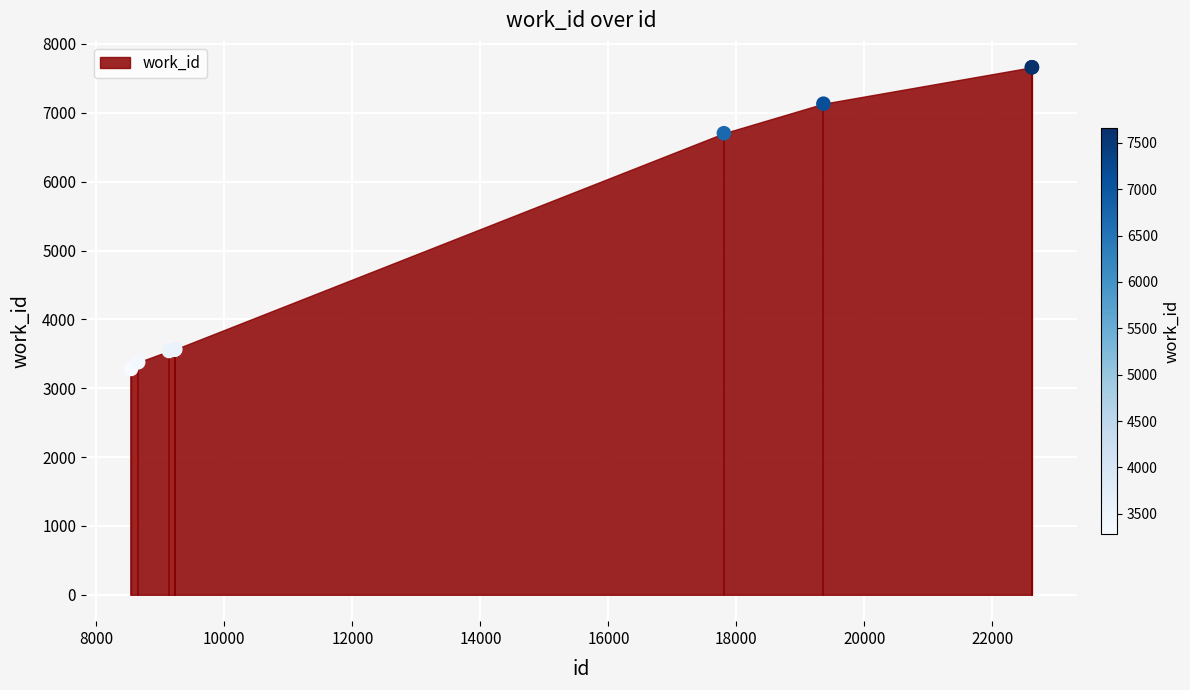

What Y value in the scatter plot is closest to 5471?

6704